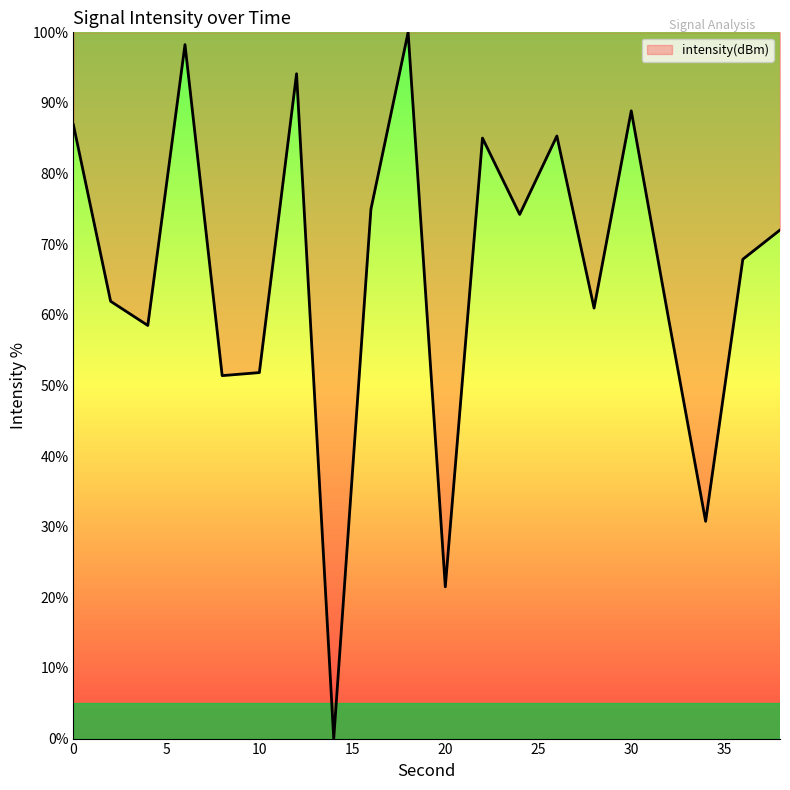

What is the difference between the maximum and minimum values?

100.0